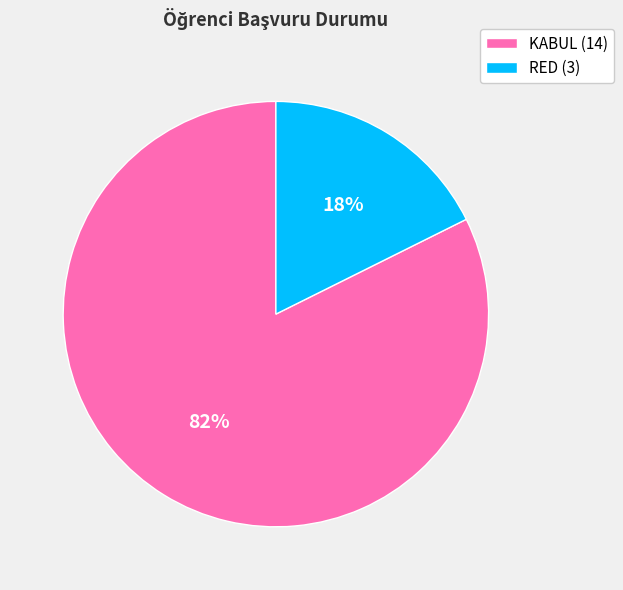

To the nearest percent, what is the combined percentage of RED (3) and KABUL (14)?

100%